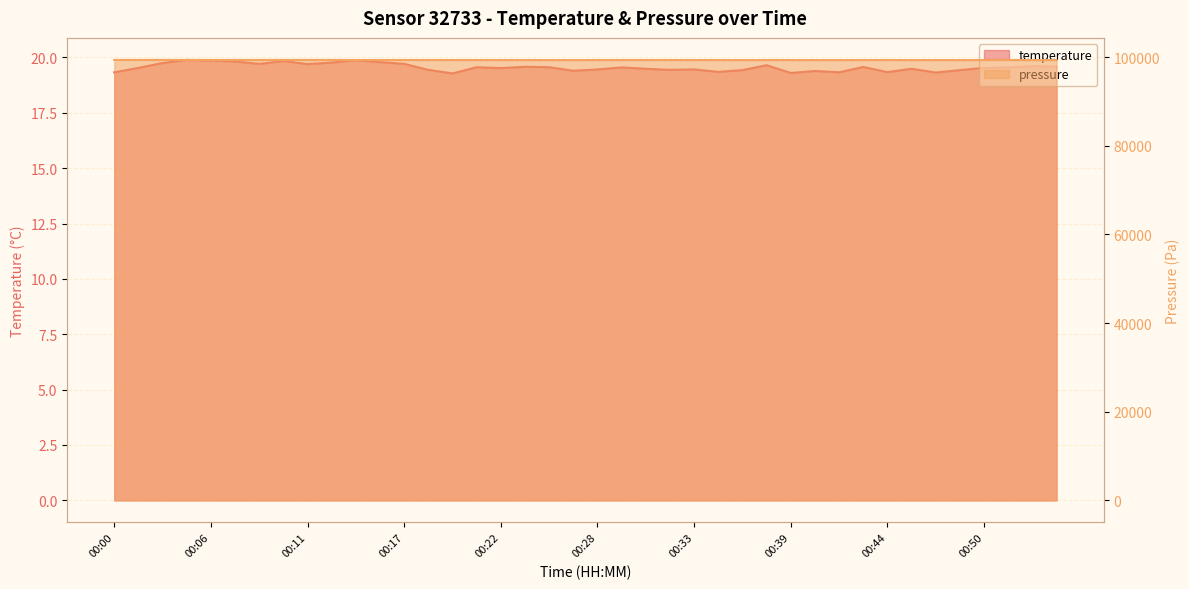

What are all the series names shown in the legend?

temperature, pressure